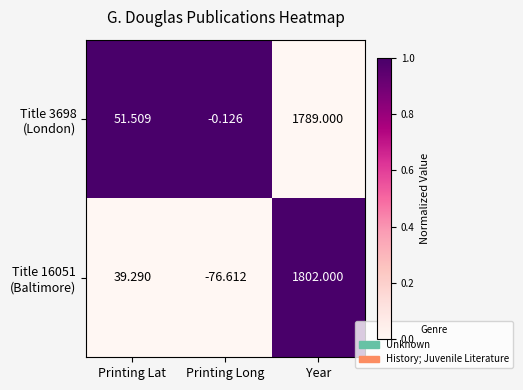

At which category does the chart reach its peak across all series?

Year